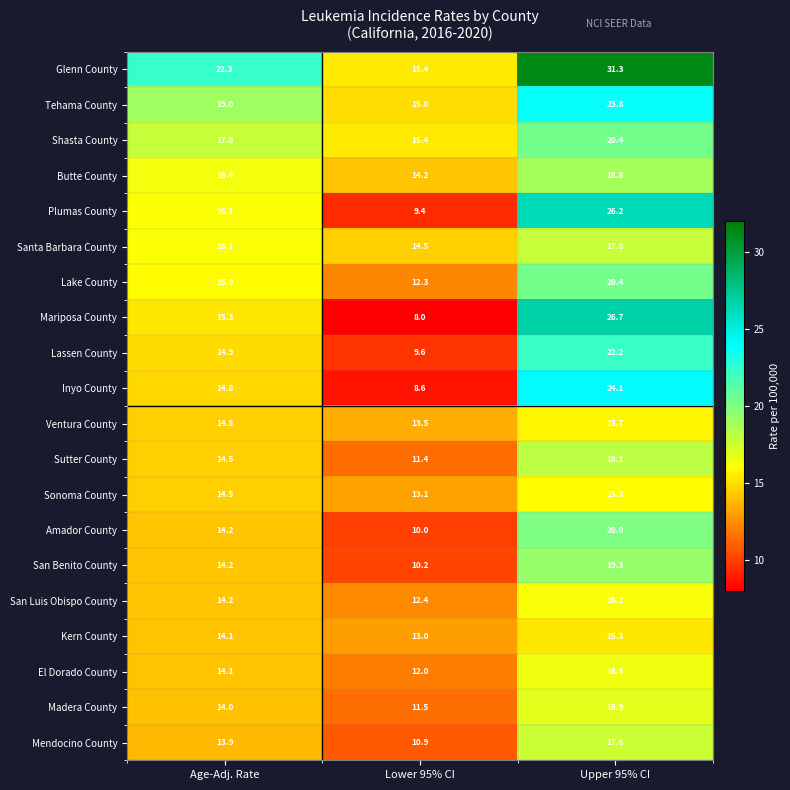

Rank the categories by Sonoma County value from highest to lowest.

Upper 95% CI, Age-Adj. Rate, Lower 95% CI